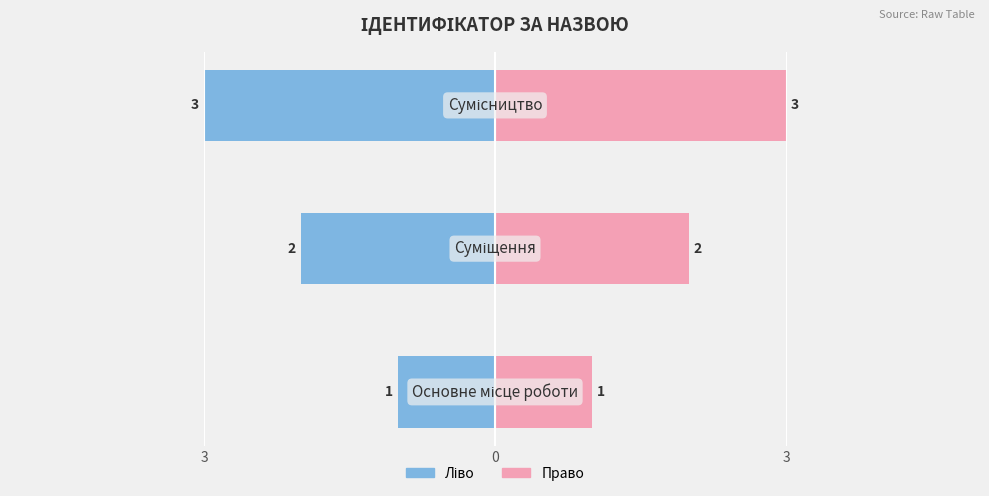

Count the number of categories in the chart.

3